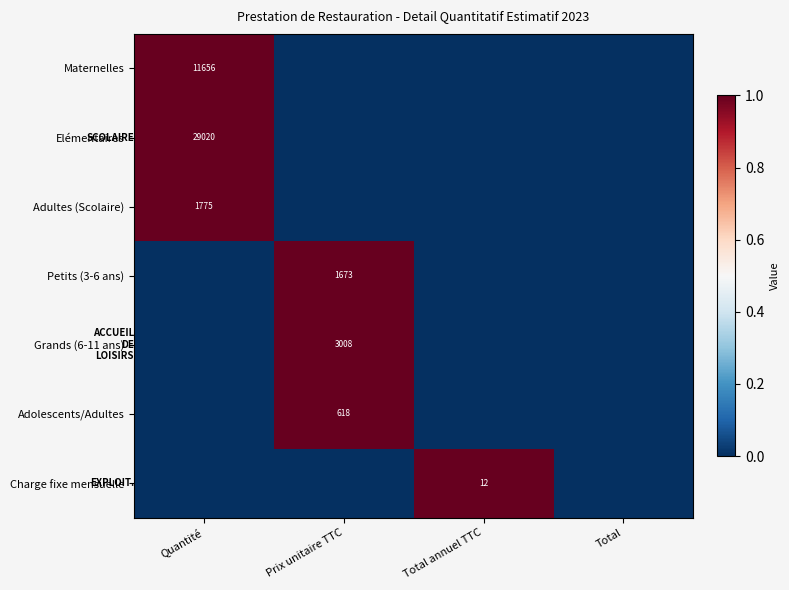

Is it true that Maternelles equals 11656 at Quantité?

True